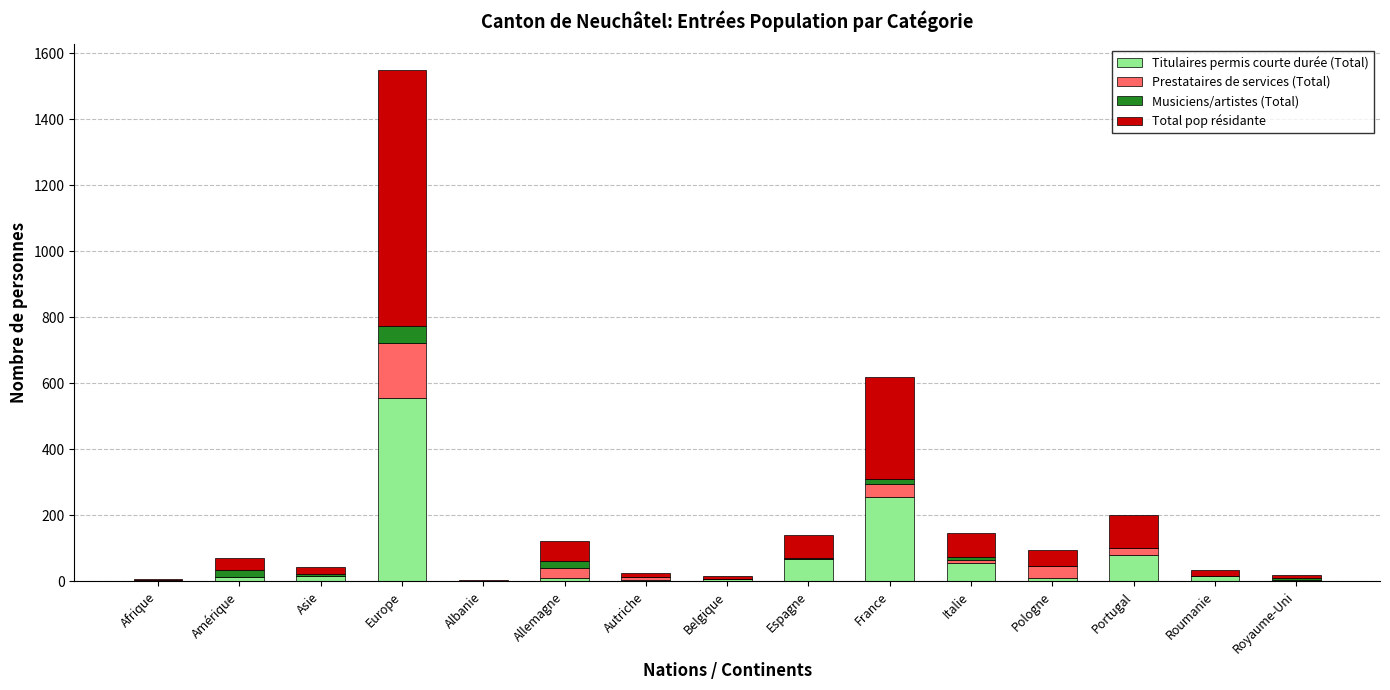

The Titulaires permis courte durée (Total) series shows 972 at Europe. True or false?

False